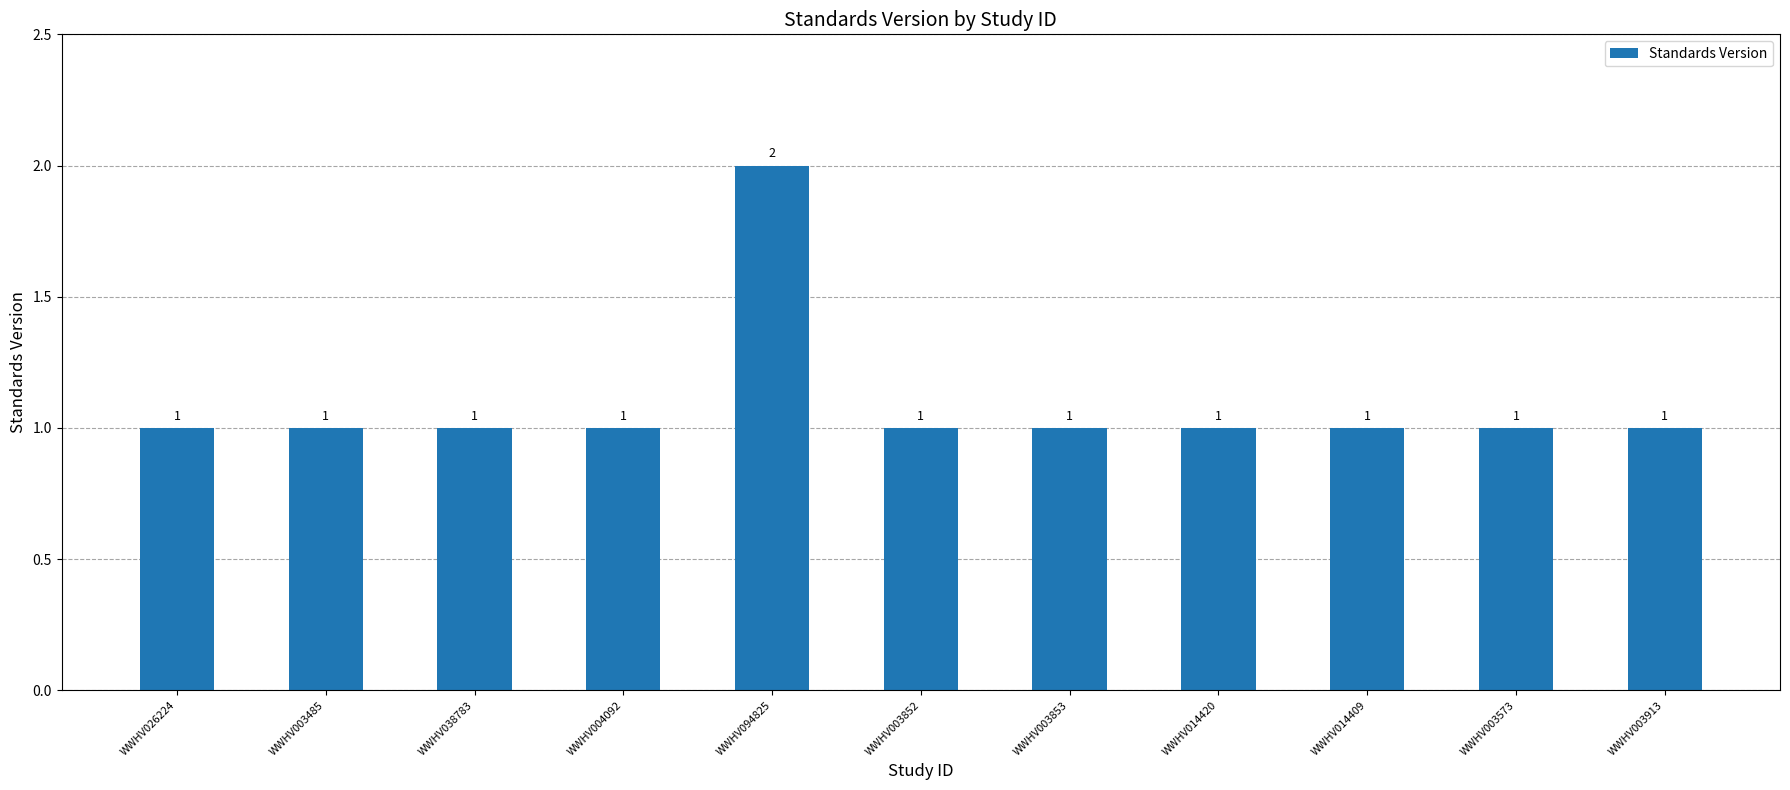

What is the sum of all values?

12